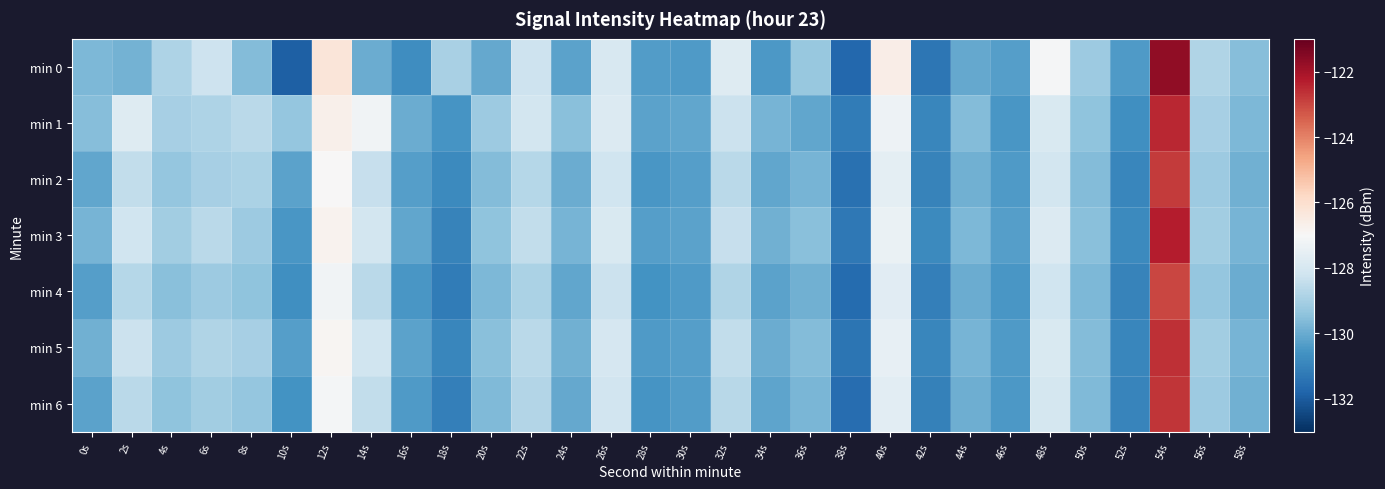

List the series in order of their peak value, highest first.

min 0, min 3, min 1, min 5, min 6, min 2, min 4